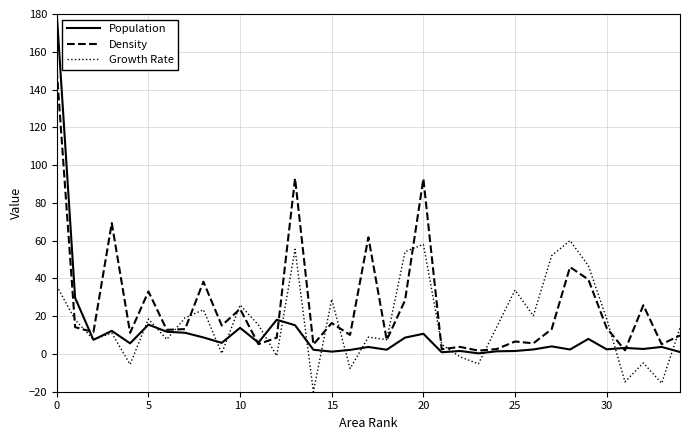

What is the minimum value shown in the chart?

-20.0